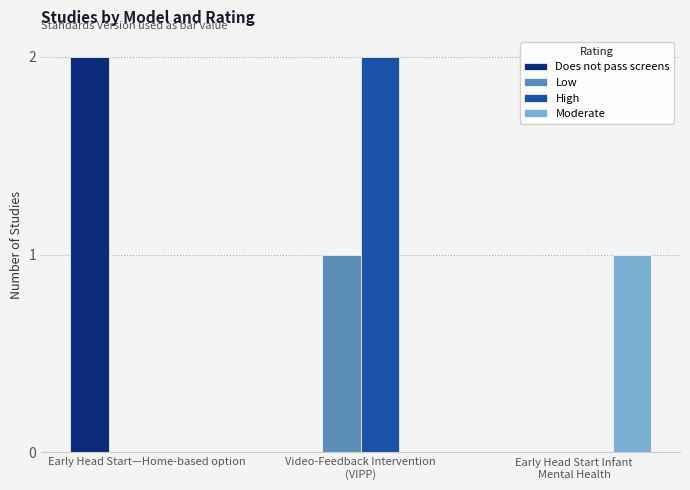

At which label does Does not pass screens reach its peak?

Early Head Start—Home-based option